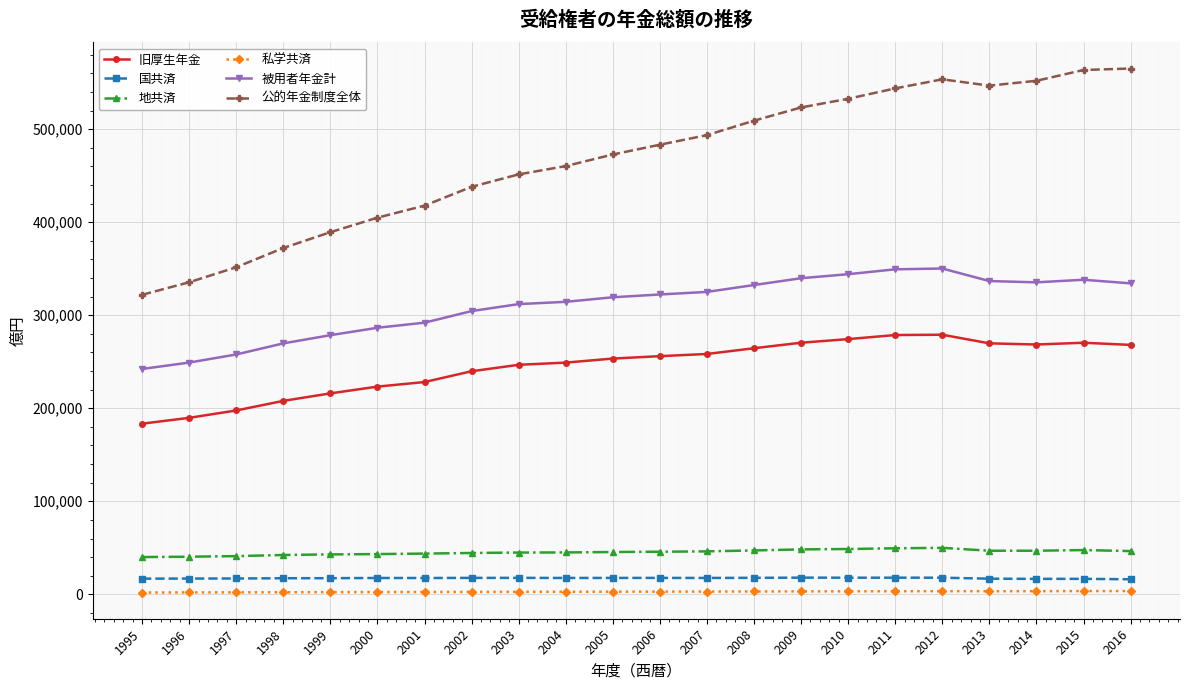

What is the spread (max minus min) of values at 2008?

506144